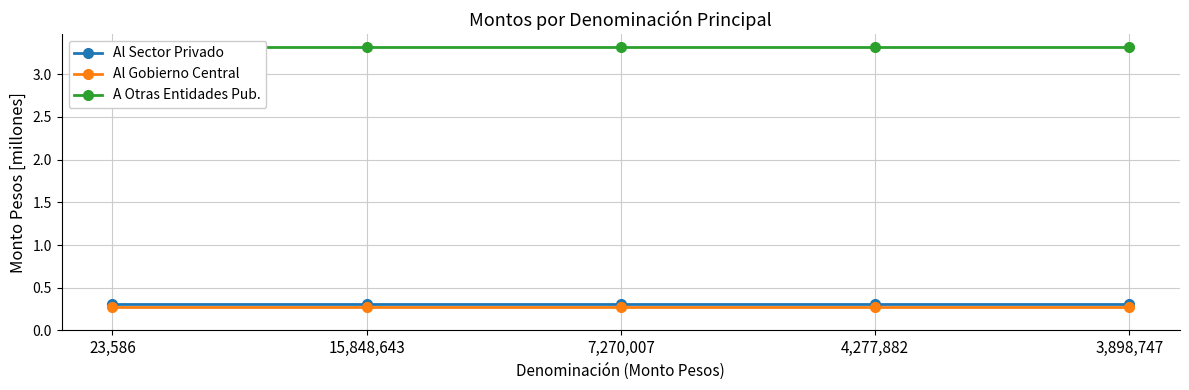

Which category has the lowest value in the Al Gobierno Central series?

23,586